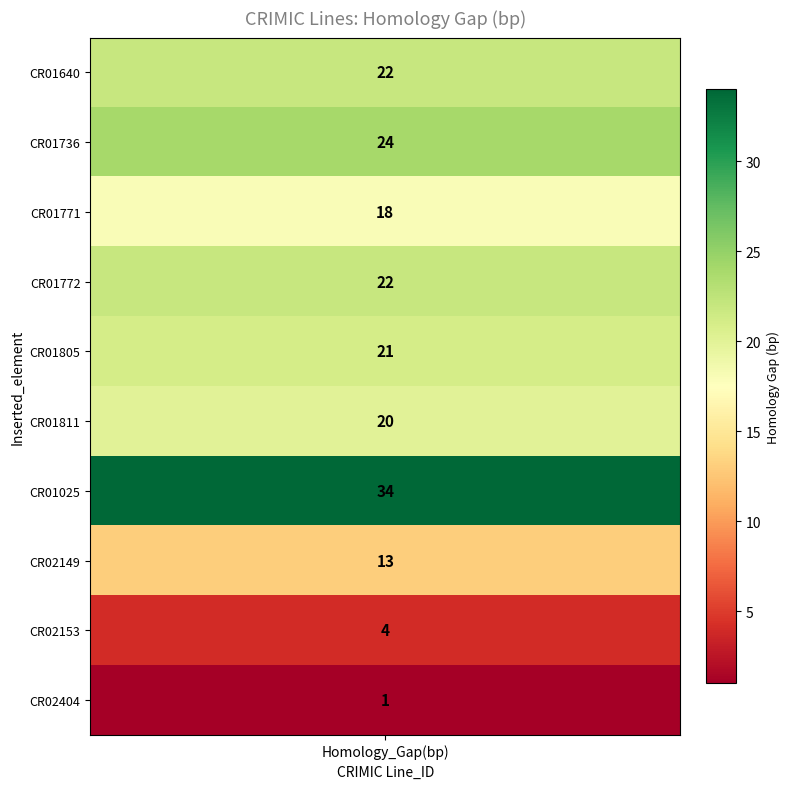

Reading right to left, what are all the values shown in this chart?

1	4	13	34	20	21	22	18	24	22